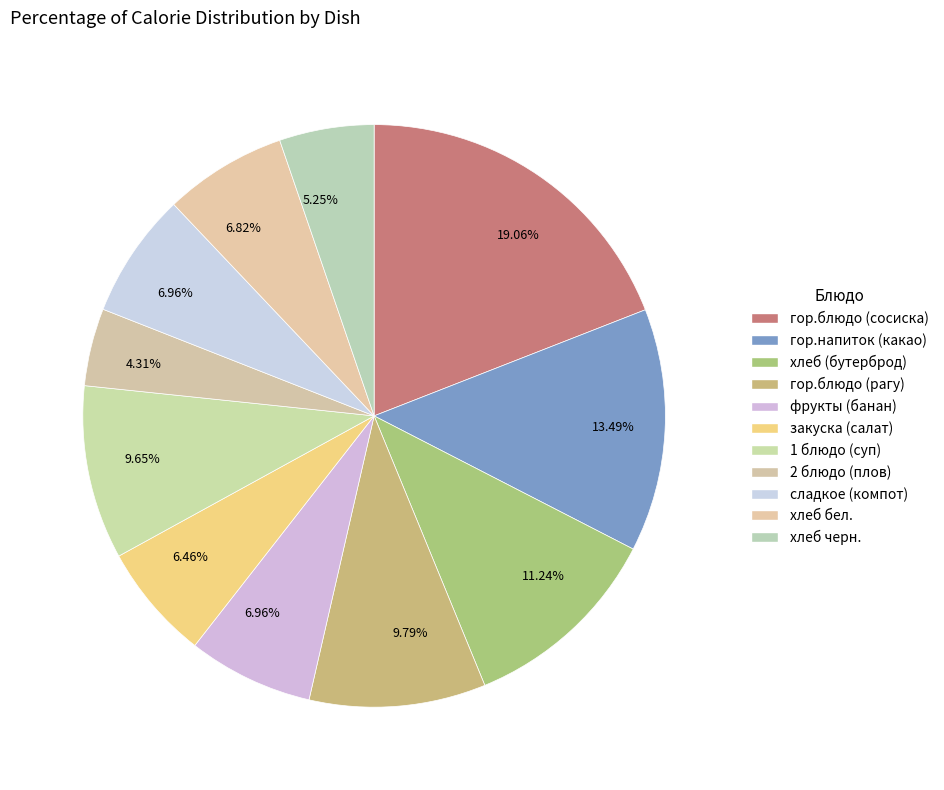

Is there any slice that represents more than half of the pie?

No